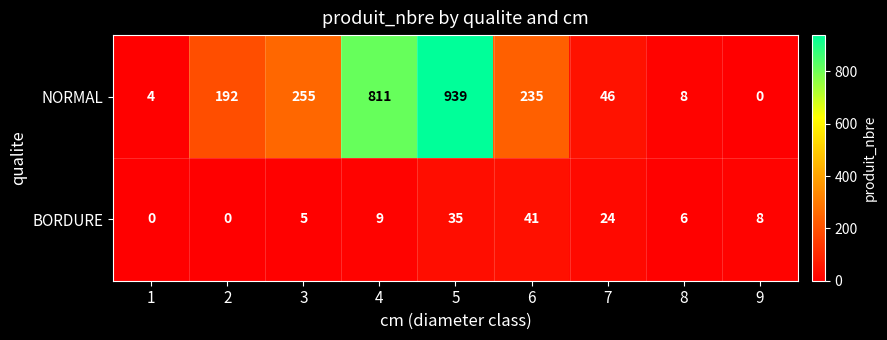

What is the difference between the NORMAL values at 4 and 2?

619